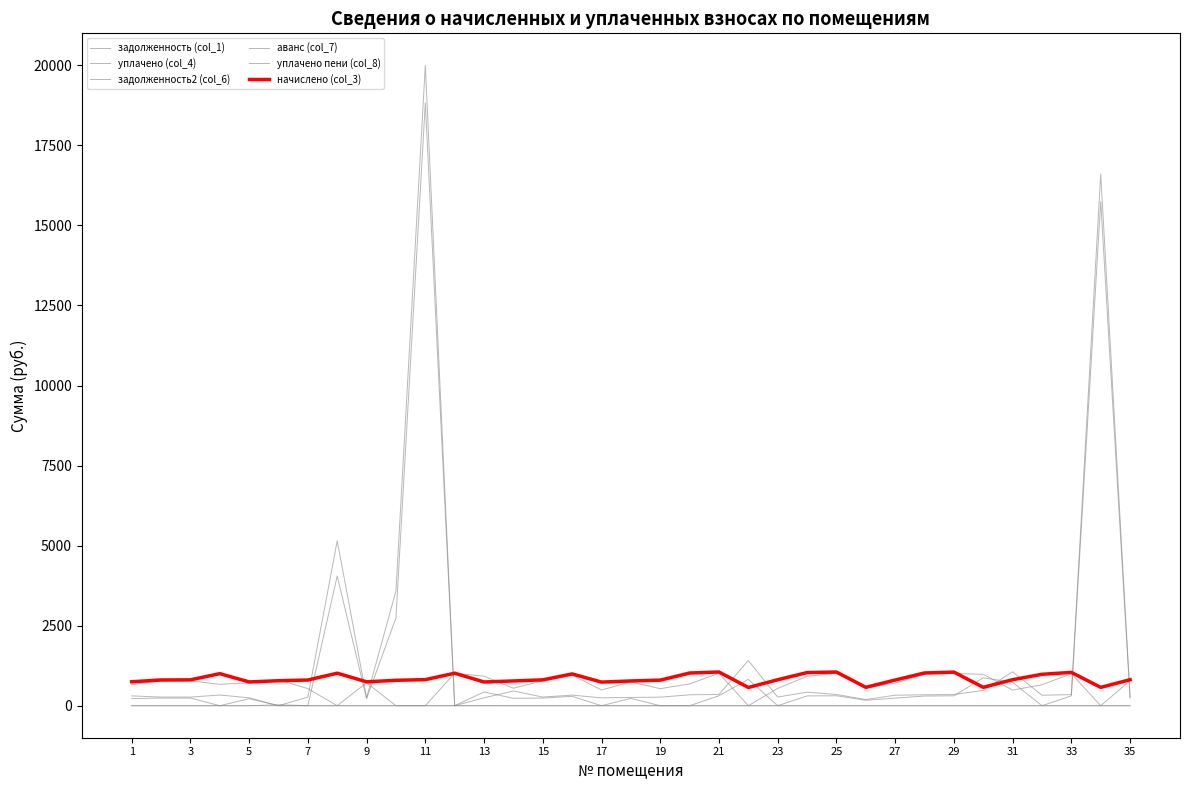

What is the average value of the уплачено (col_4) series?

656.1